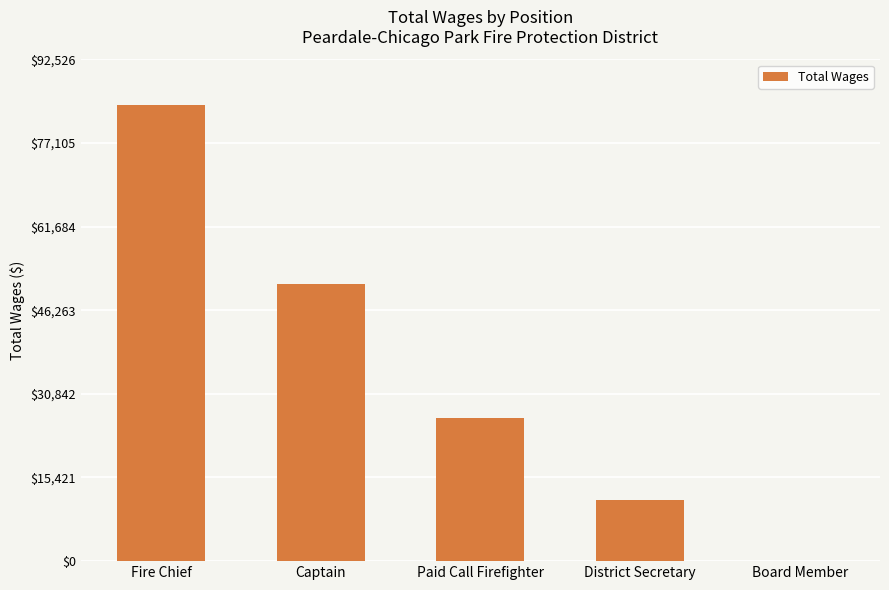

What is the sum of all values?

172796